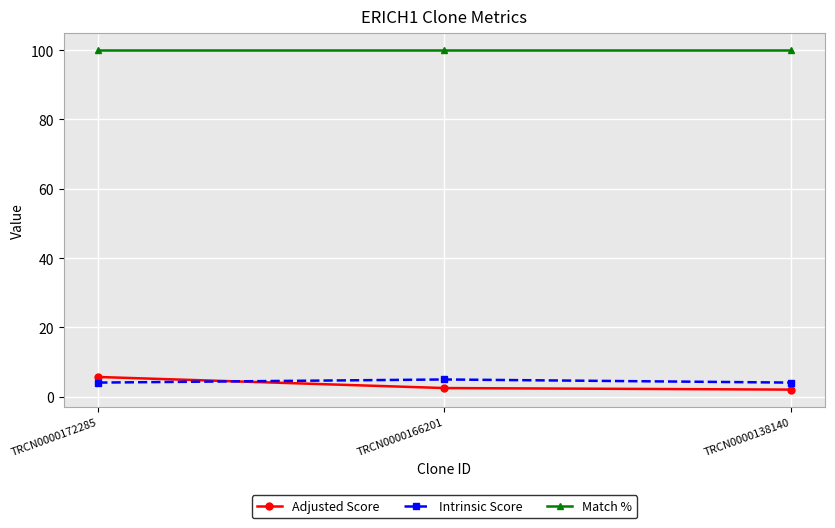

What is the difference between the highest and lowest values at TRCN0000166201?

97.5